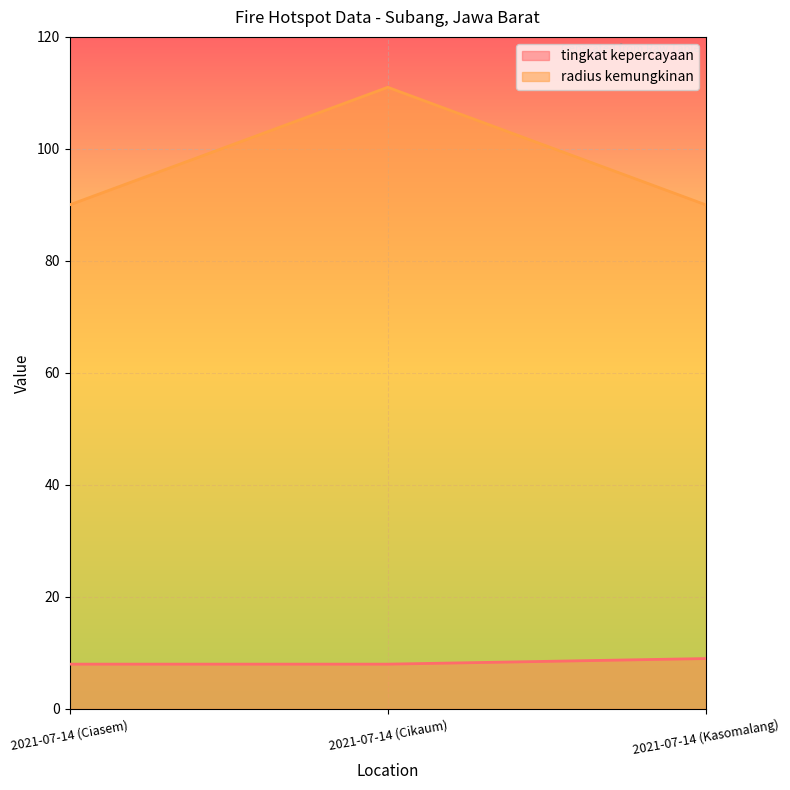

What is the difference between the maximum and second lowest values in the radius kemungkinan series?

21